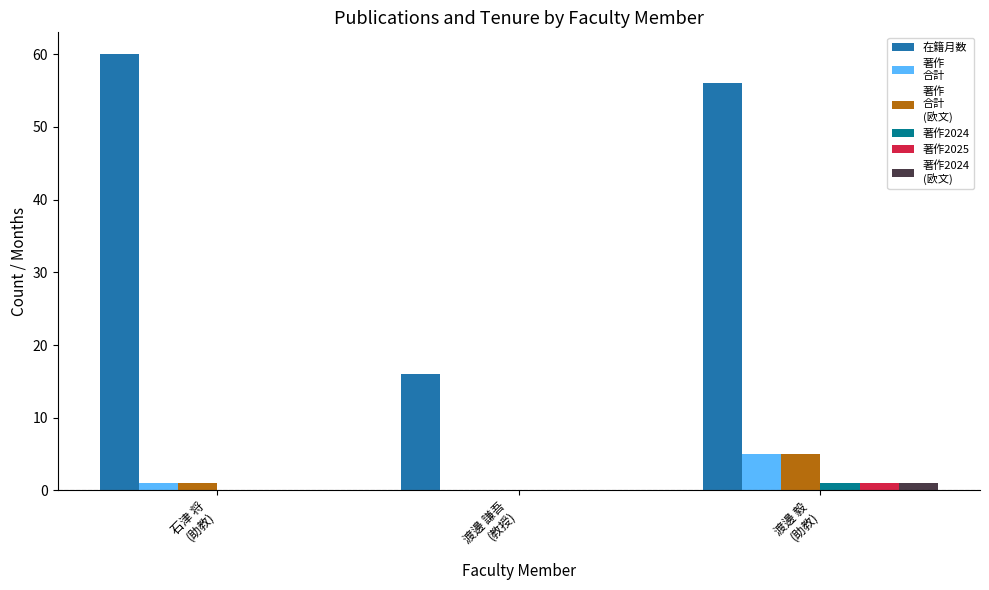

How many groups of bars are there?

3